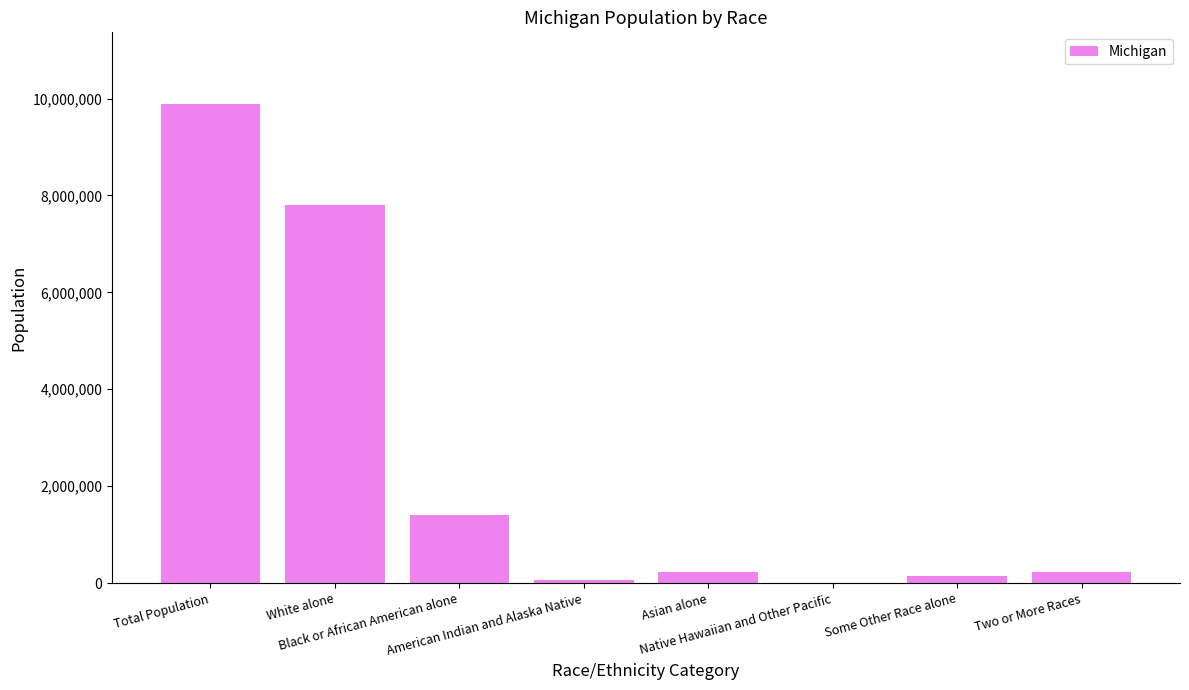

Where does the data first go above 238199?

Total Population